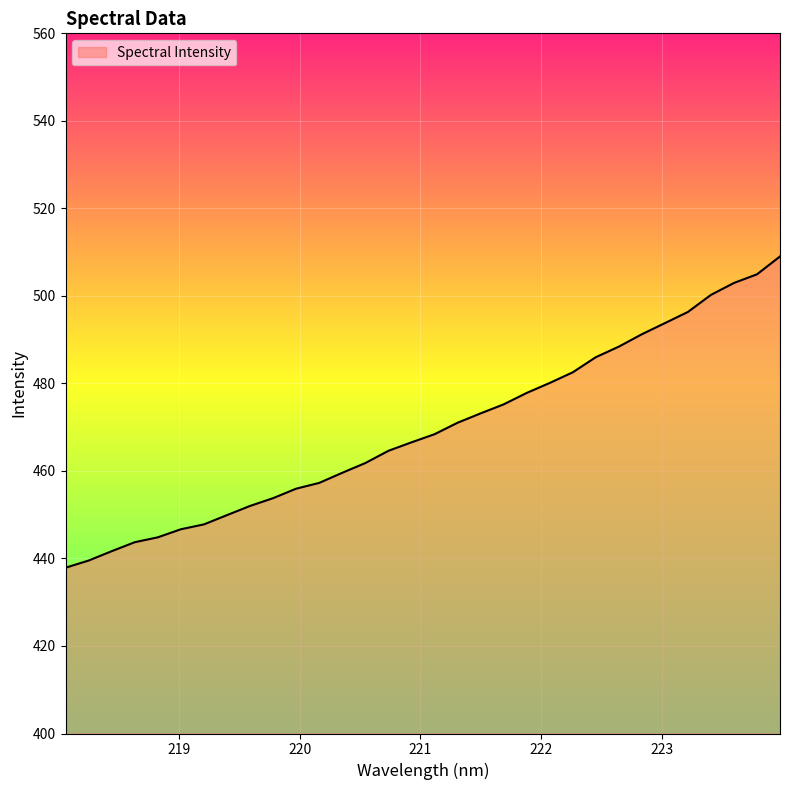

What is the minimum value shown in the chart?

437.9